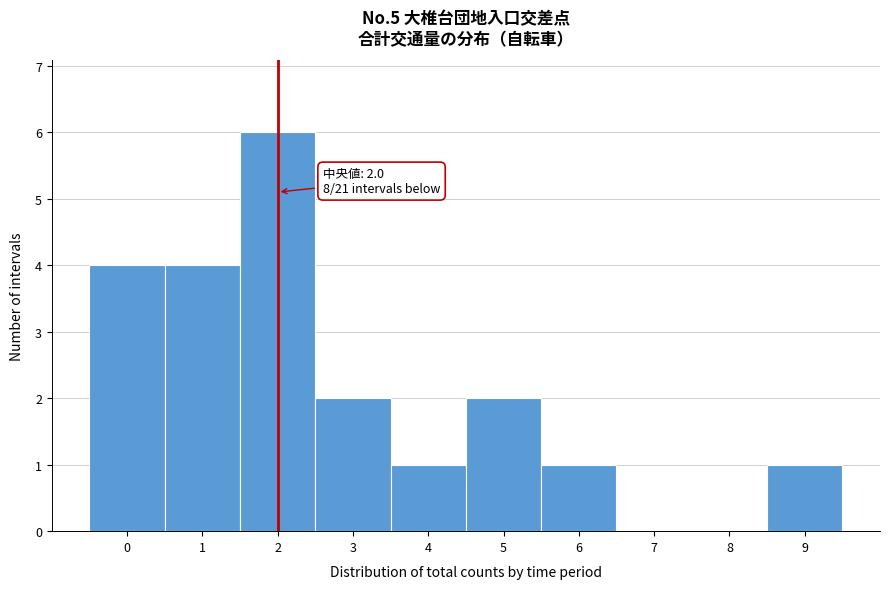

Over which range of the x-axis is the bar tallest?

1.5 to 2.5